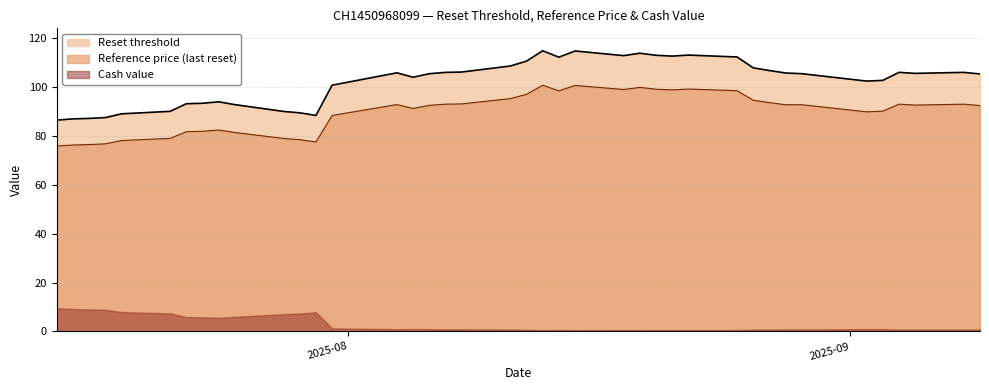

What is the difference between the maximum and minimum values in the Reference price (last reset) series?

24.9